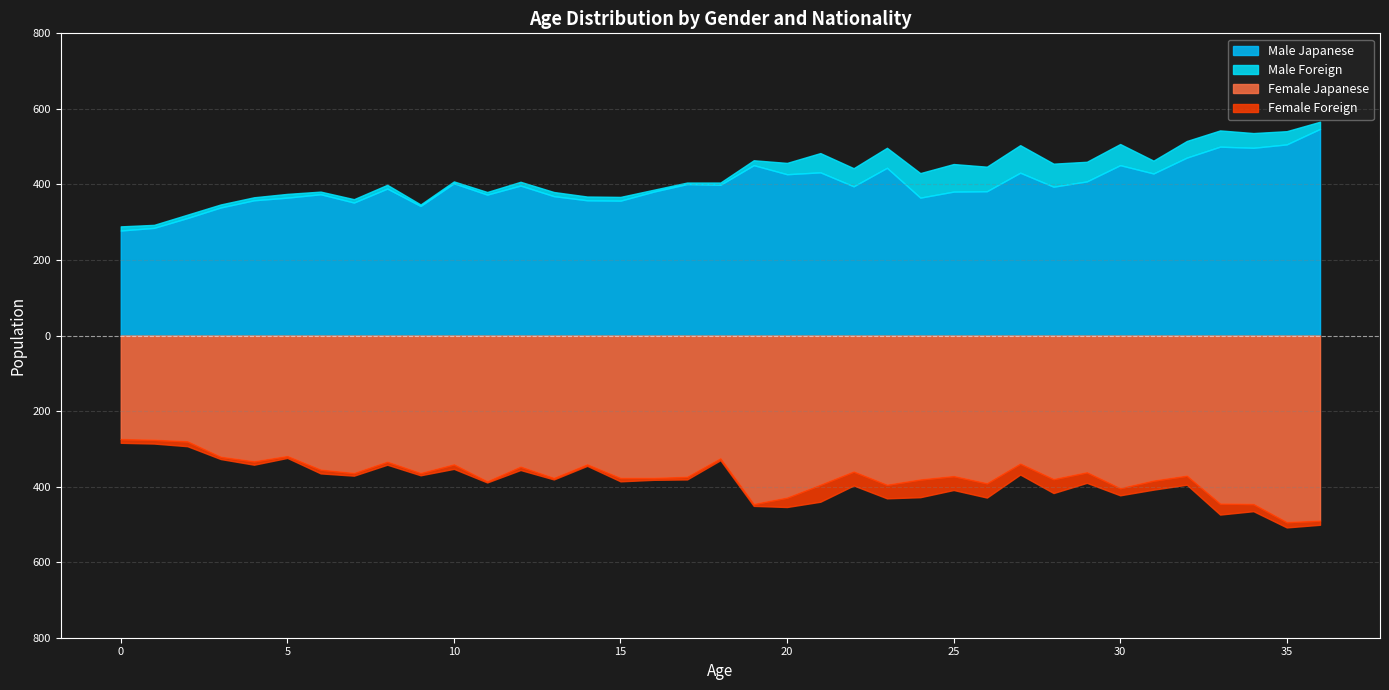

Reading left to right, transcribe all the data shown in this chart.

Male Japanese: 278	285	311	339	358	365	374	352	389	343	403	373	397	369	358	357	381	401	399	451	427	432	395	444	365	381	382	431	394	408	451	429	471	500	497	506	547
Male Foreign: 11	8	9	8	8	10	7	9	10	4	5	7	10	11	10	10	5	4	6	13	30	51	48	53	65	73	65	73	61	52	56	34	44	43	39	35	19
Female Japanese: 274	276	280	321	333	319	355	364	334	364	341	386	347	377	341	377	377	374	325	446	429	395	360	395	381	372	391	339	380	362	404	384	371	445	446	494	490
Female Foreign: 10	10	13	6	9	5	10	7	8	6	12	3	9	4	4	9	5	7	5	5	25	45	37	36	47	37	38	29	37	28	19	24	24	29	19	14	11